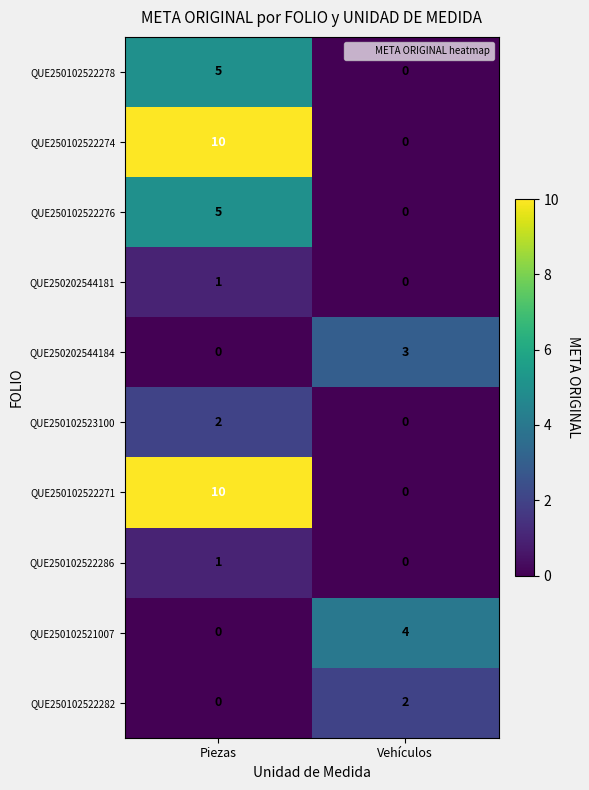

True or false: QUE250202544184 has a value of 3 at Vehículos.

True